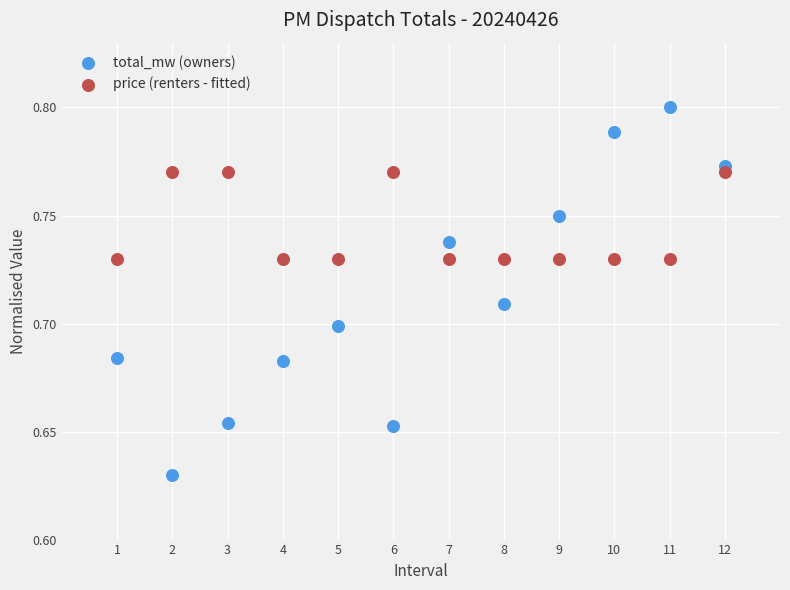

What is the X range (max minus min) for the scatter plot?

11.0